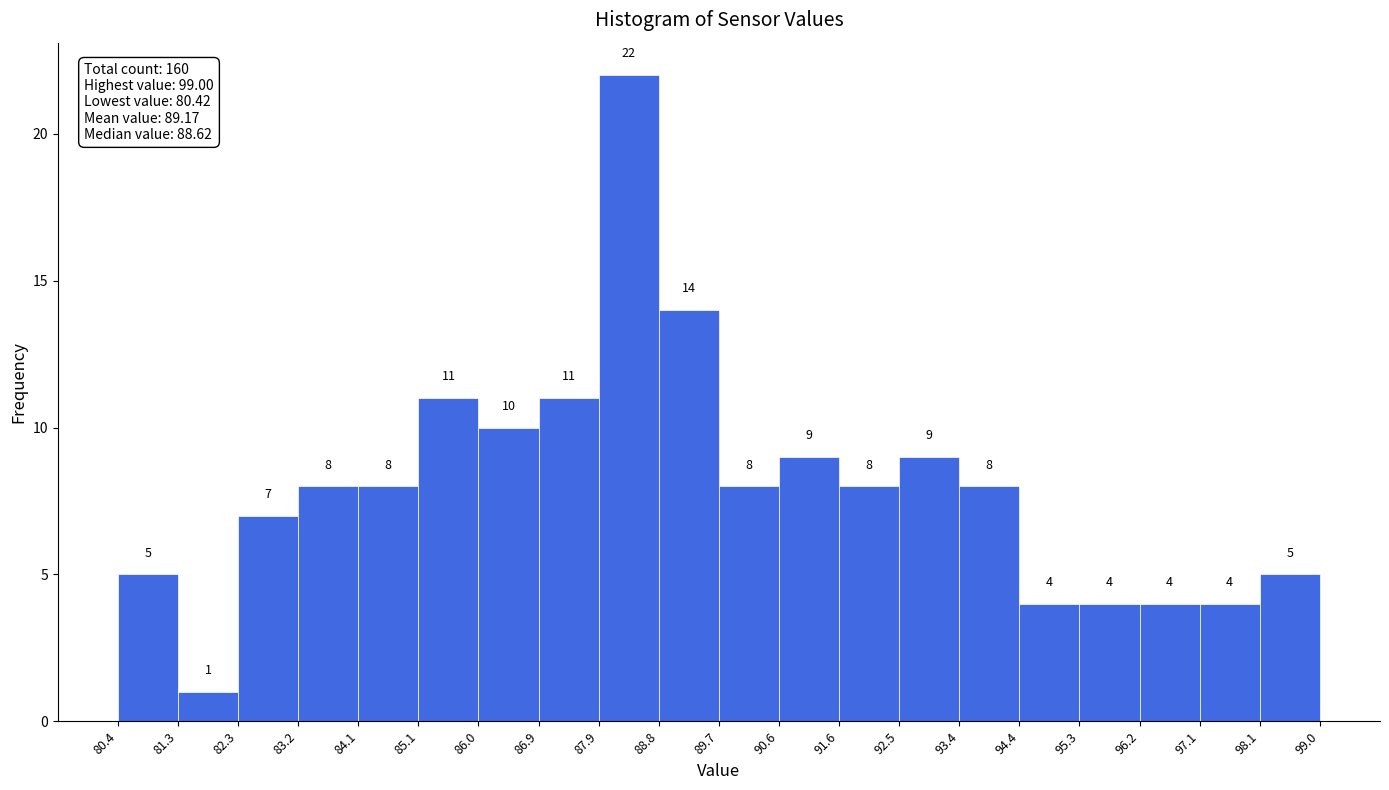

Which range on the x-axis has the tallest bar?

87.9 to 88.8